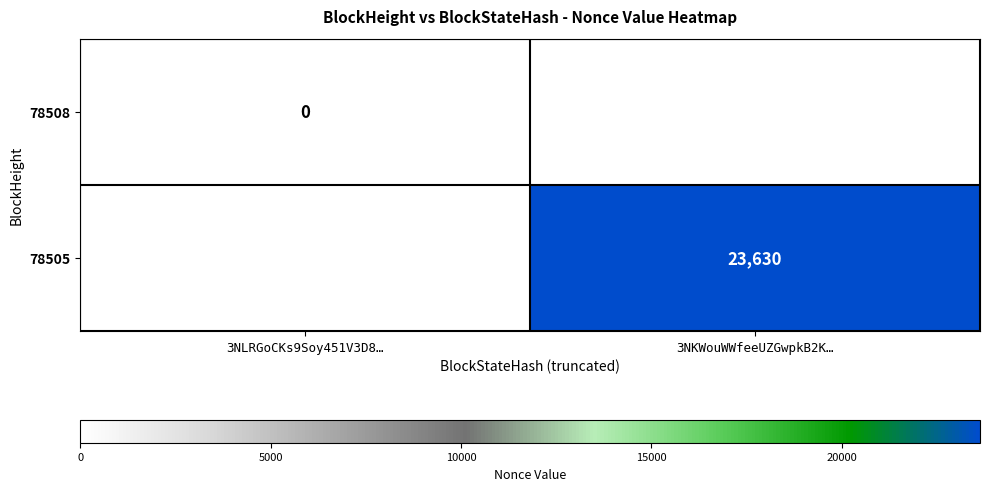

The 78505 series shows 12055 at 3NKWouWWfeeUZGwpkB2K…. True or false?

False